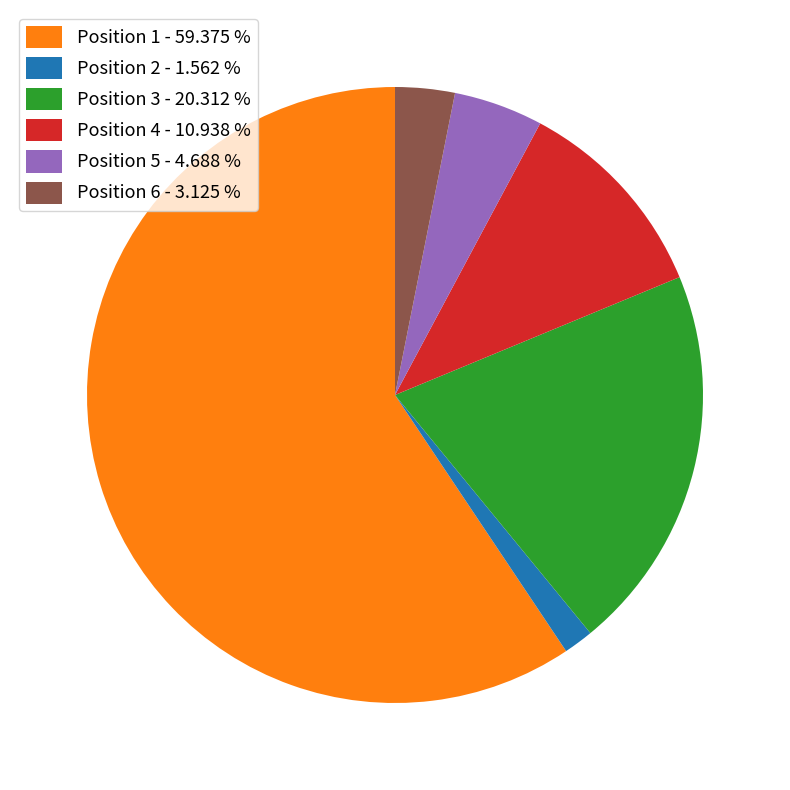

Which slice is the largest?

Position 1 - 59.375 %